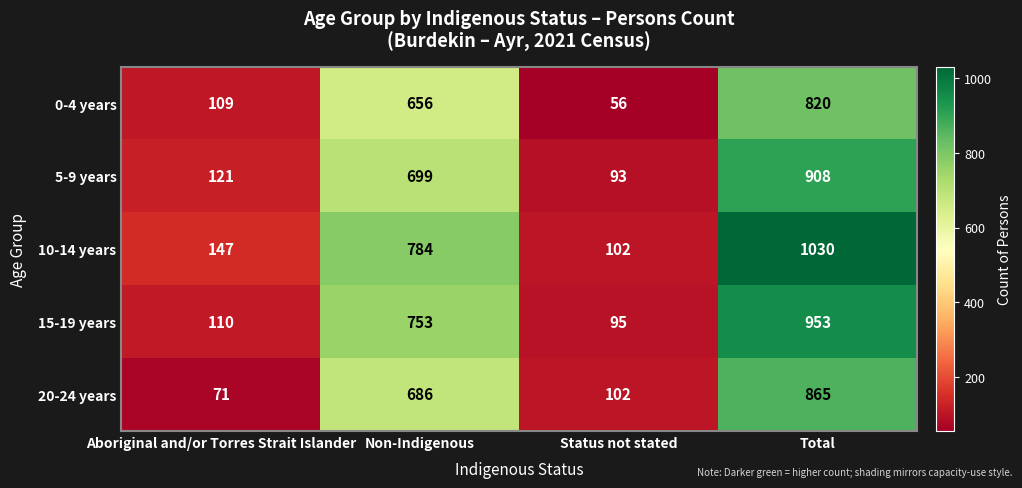

Is it true that 15-19 years equals 293 at Non-Indigenous?

False